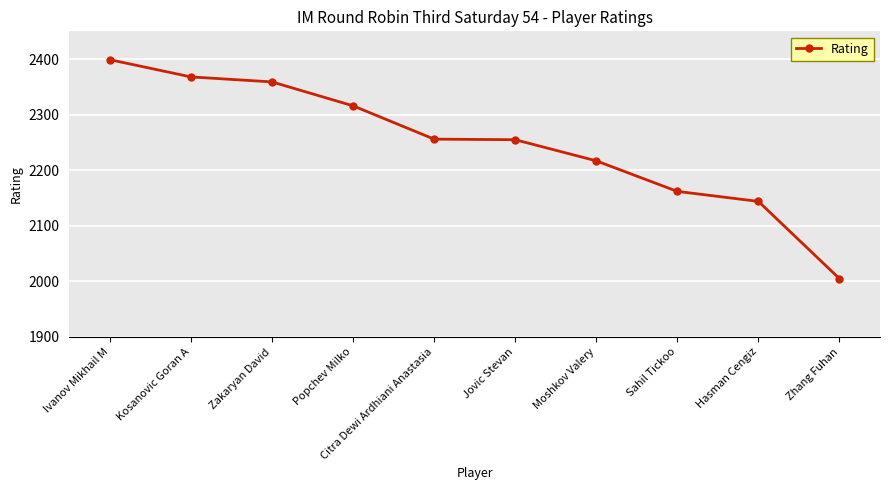

What is the difference between the values at Popchev Milko and Hasman Cengiz?

172